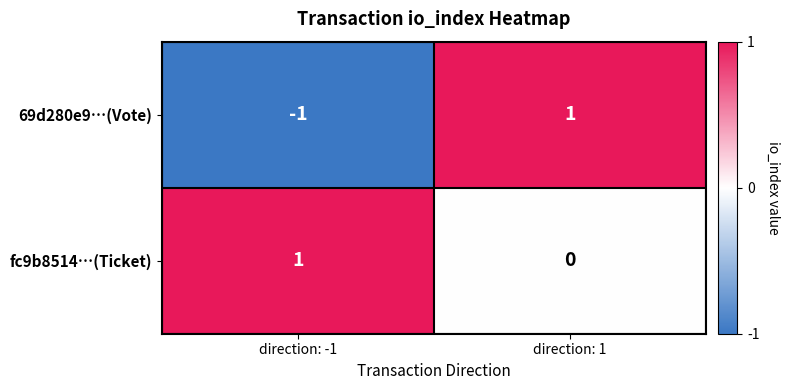

What is the total value across all series at direction: 1?

1